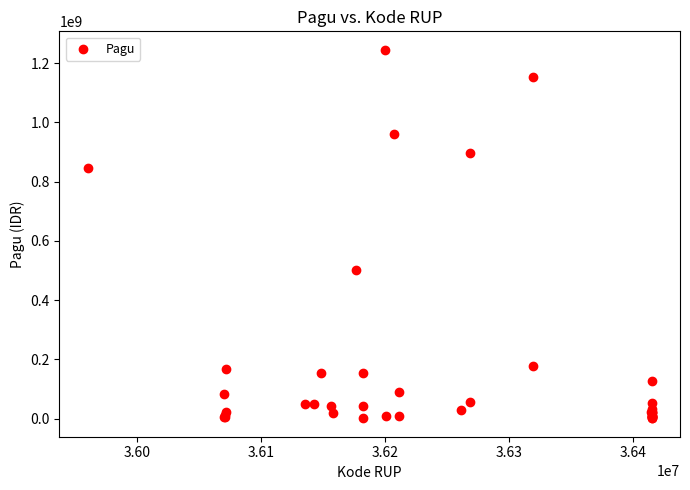

What Y value in the scatter plot is closest to 622840000?

499932000